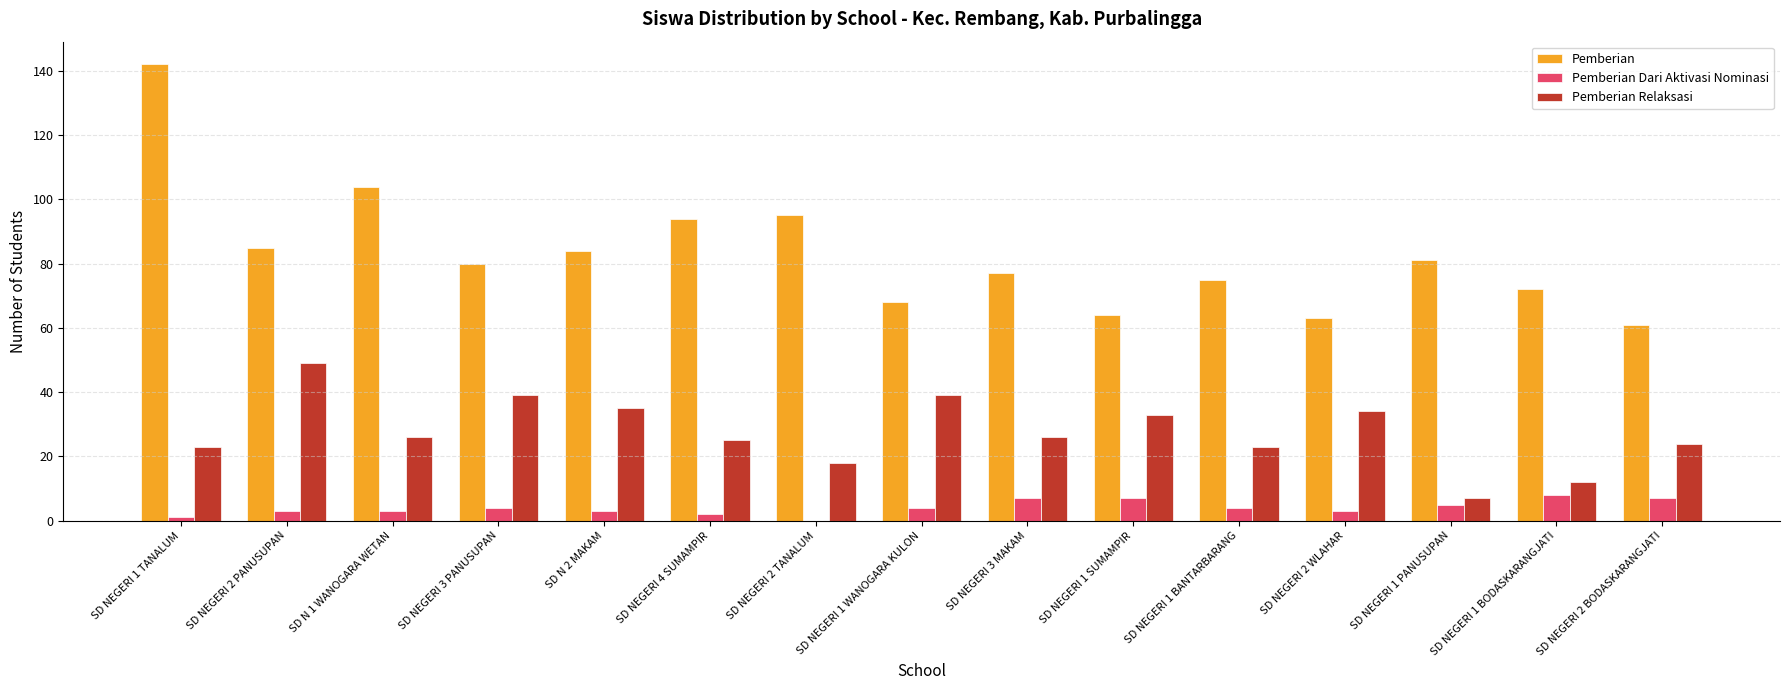

How many groups of bars are there?

15